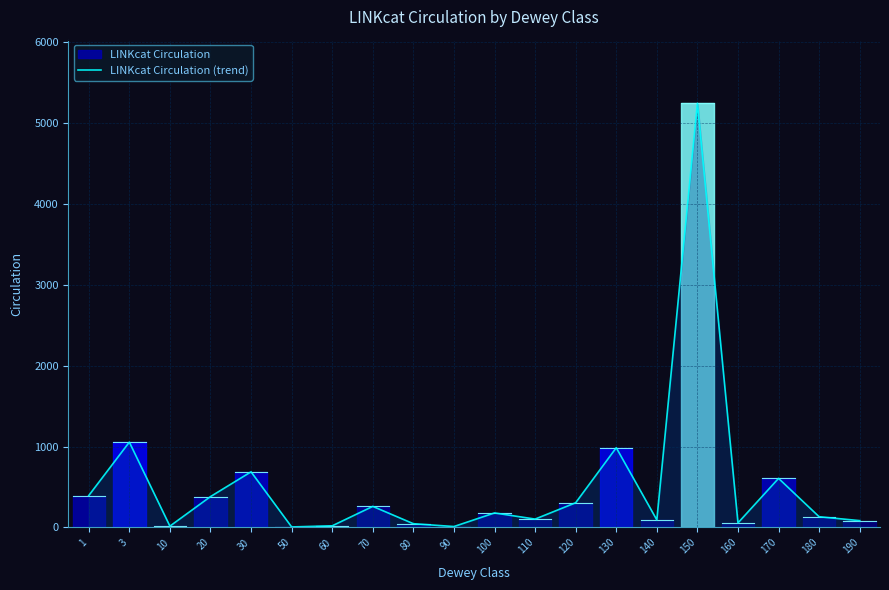

What is the difference between the maximum and minimum values?

5235